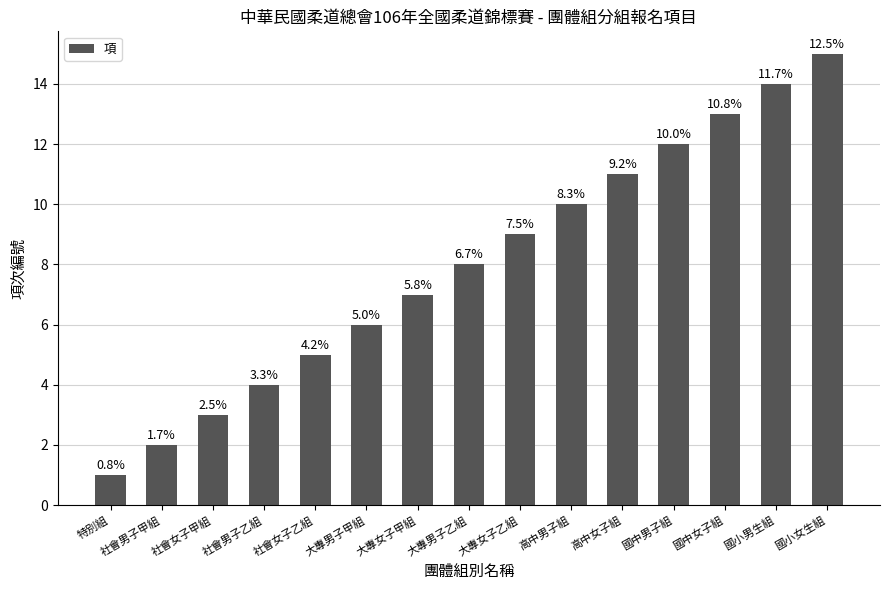

How many bars are there in total?

15